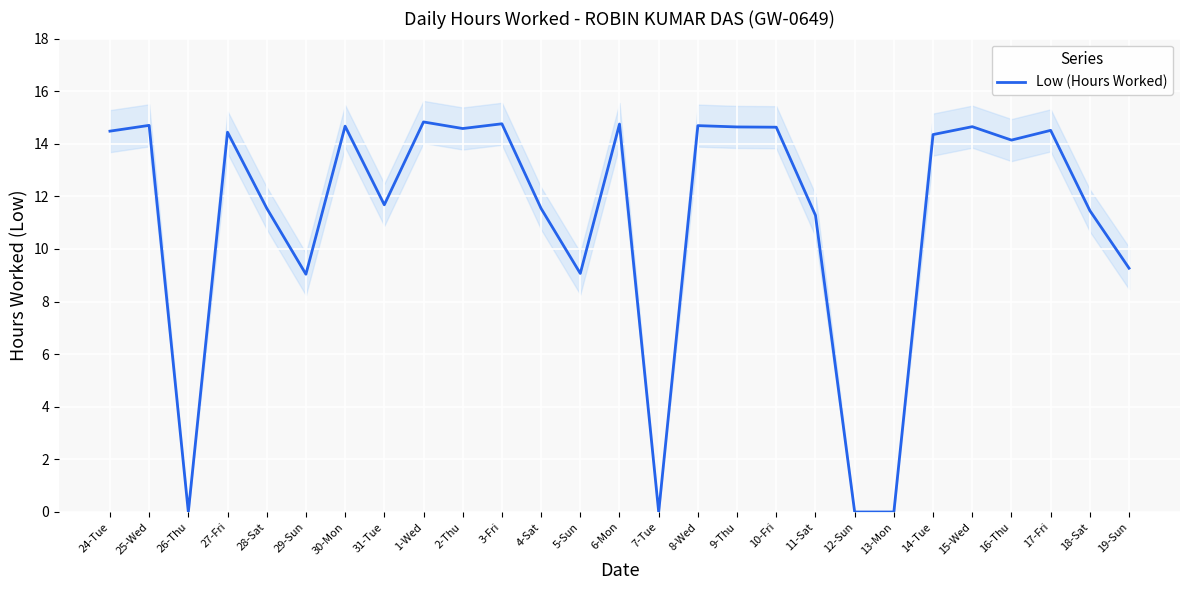

Reading left to right, extract all data points from this chart.

14.5	14.7	0.0	14.4	11.6	9.0	14.7	11.7	14.8	14.6	14.8	11.5	9.1	14.8	0.0	14.7	14.6	14.6	11.3	0.0	0.0	14.3	14.7	14.1	14.5	11.5	9.3